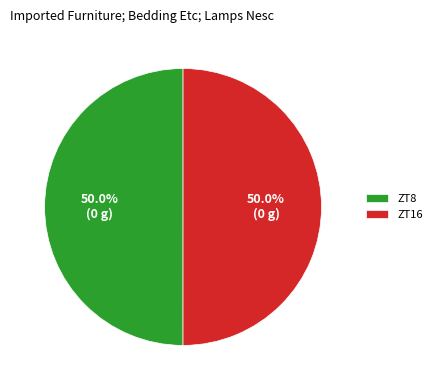

How much of the chart is everything except ZT16?

50.0%